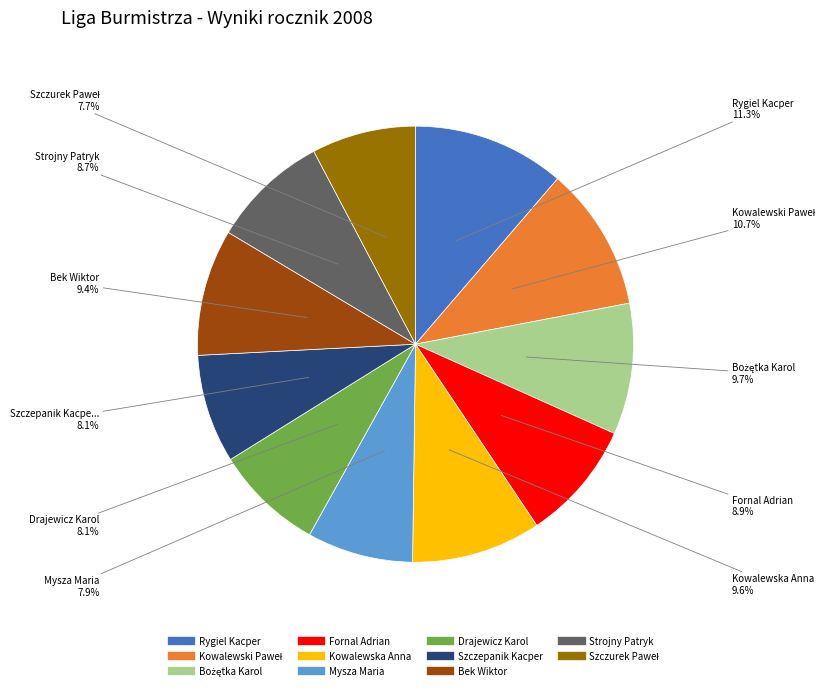

Is there any slice that represents more than half of the pie?

No